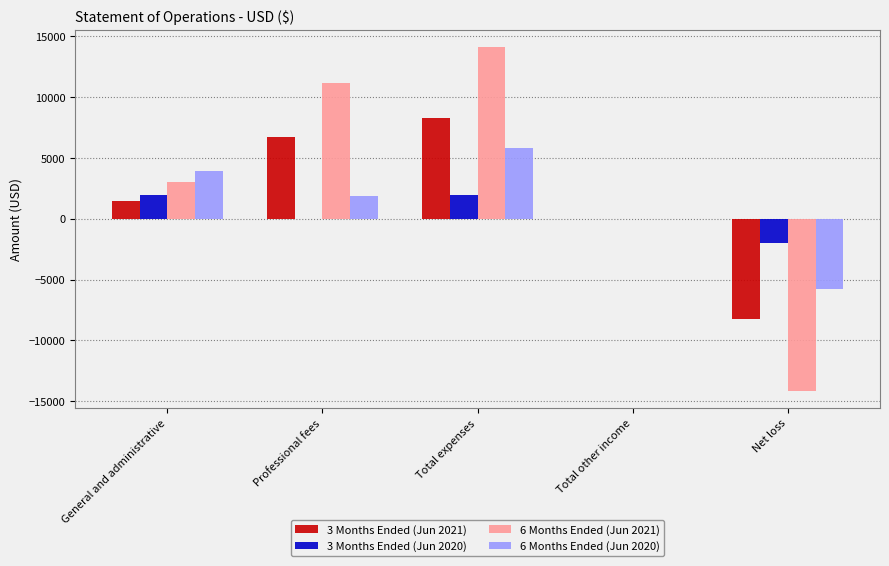

Does the chart contain stacked bars?

No